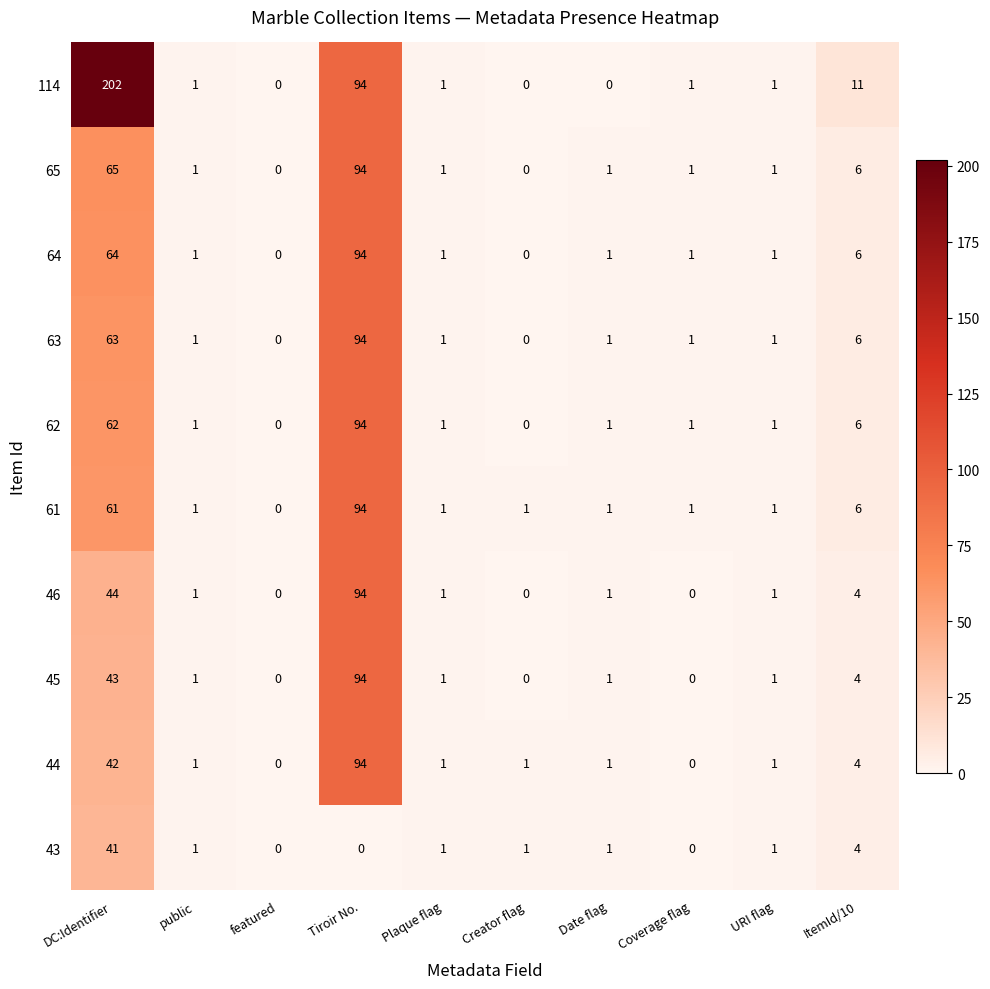

What is the sum of the 46 values at public and ItemId/10?

5